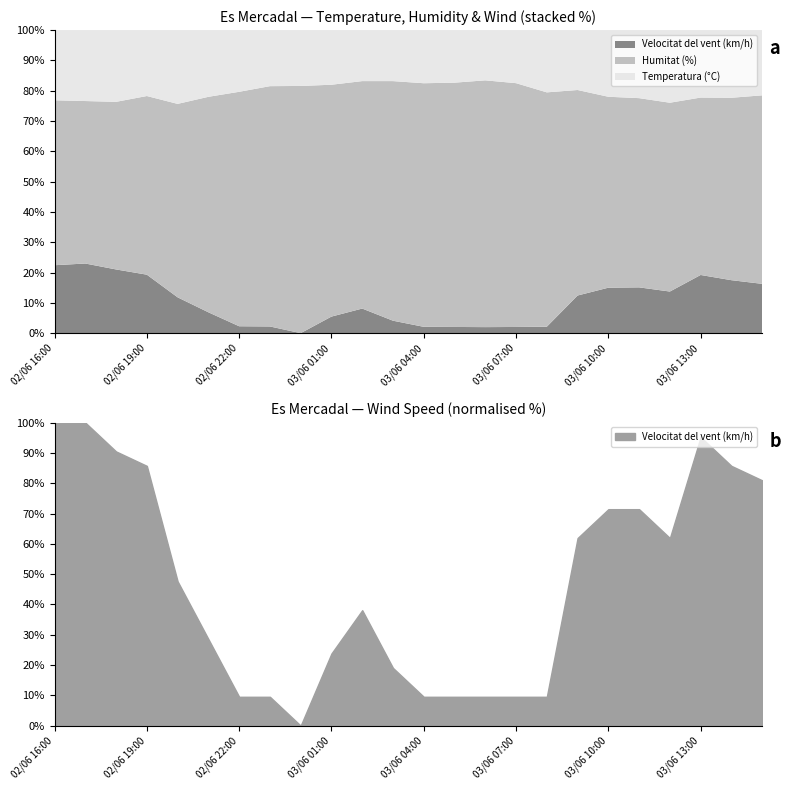

What is the label of the 9th point from the left?

03/06 00:00